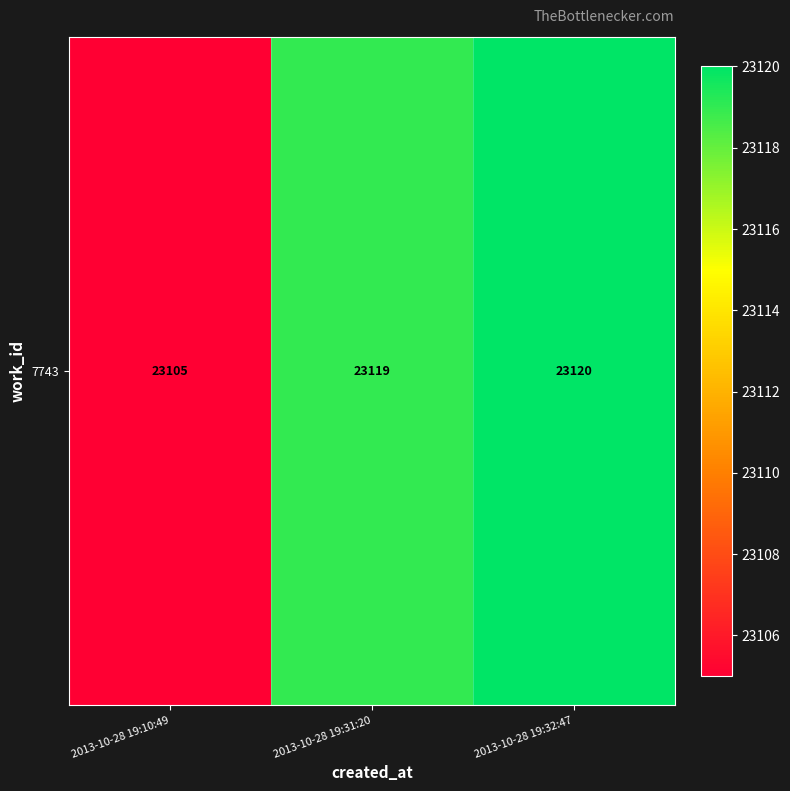

What is the change in value from 2013-10-28 19:10:49 to 2013-10-28 19:31:20?

+14